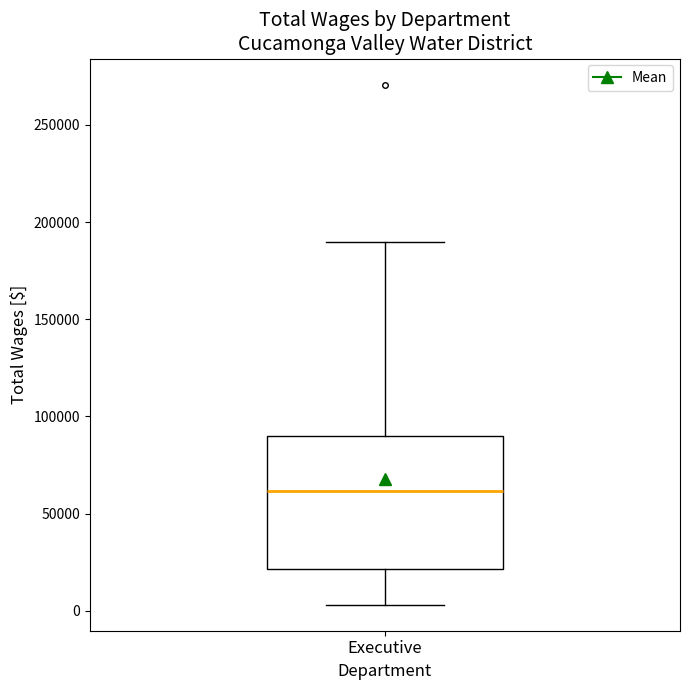

Transcribe this box plot: give where the median line is, the range the box spans, and where the two whiskers end, as read against the y-axis. The values are not printed on the chart, so give them approximately, as read against the axis.

median 60000, box 20000 to 90000, whiskers 5000 to 190000